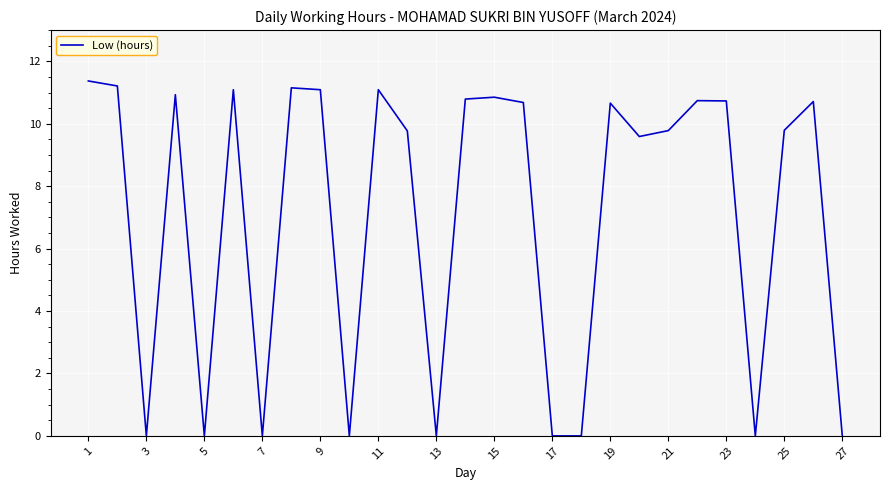

What is the difference between the maximum and minimum values?

11.4